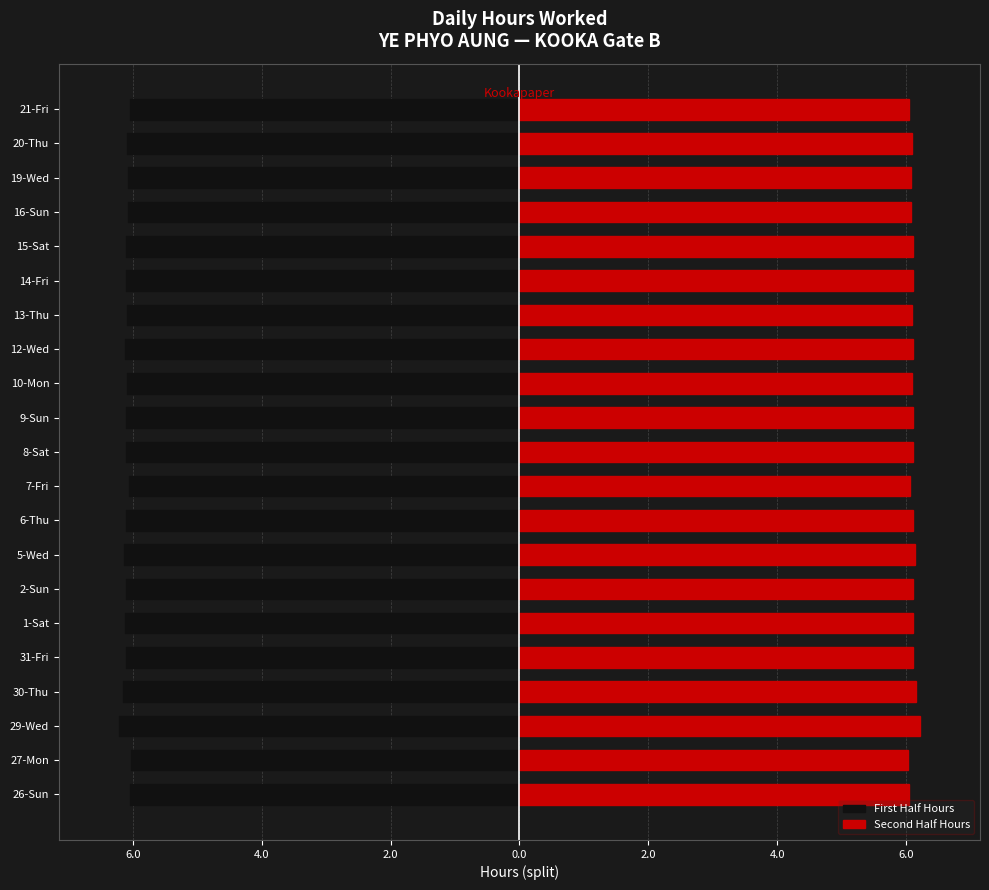

What is the label of the 5th bar from the right?

15-Sat